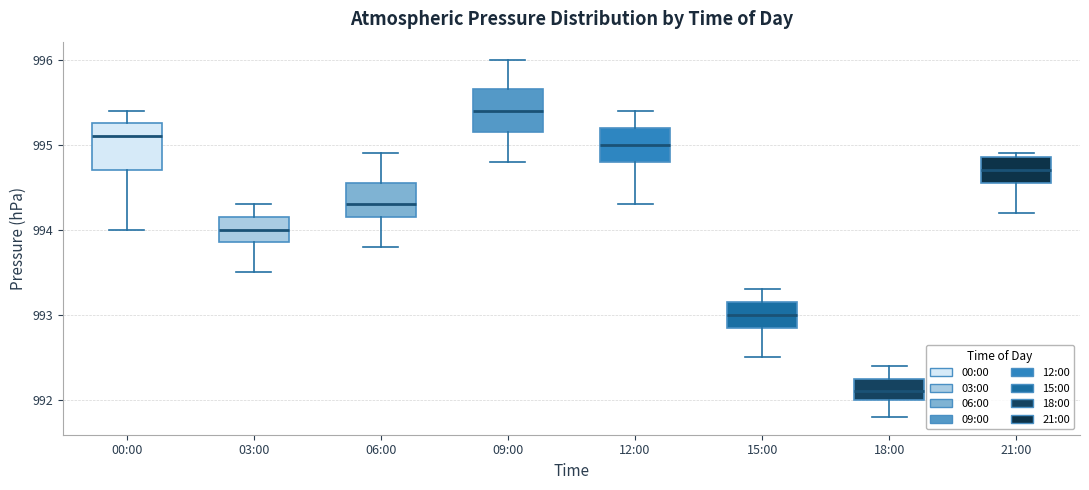

Reading left to right, transcribe this box plot: for each box, give where its median line is, the range the box spans, and where its two whiskers end, as read against the y-axis. The values are not printed on the chart, so give them approximately, as read against the axis.

00:00: median 995.1, box 994.7 to 995.3, whiskers 994.0 to 995.4
03:00: median 994.0, box 993.9 to 994.2, whiskers 993.5 to 994.3
06:00: median 994.3, box 994.2 to 994.6, whiskers 993.8 to 994.9
09:00: median 995.4, box 995.2 to 995.7, whiskers 994.8 to 996.0
12:00: median 995.0, box 994.8 to 995.2, whiskers 994.3 to 995.4
15:00: median 993.0, box 992.9 to 993.2, whiskers 992.5 to 993.3
18:00: median 992.1, box 992.0 to 992.3, whiskers 991.8 to 992.4
21:00: median 994.7, box 994.6 to 994.9, whiskers 994.2 to 994.9 (just above the box's upper edge)